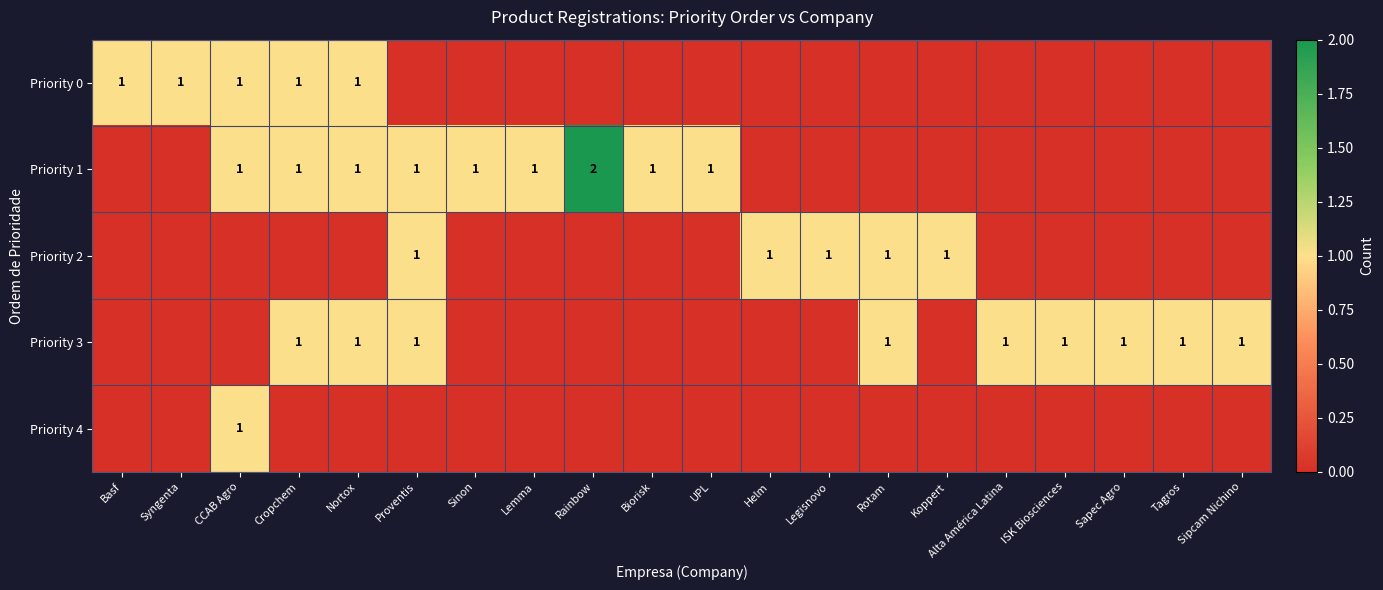

How many Priority 1 values are between 0 and 1?

19